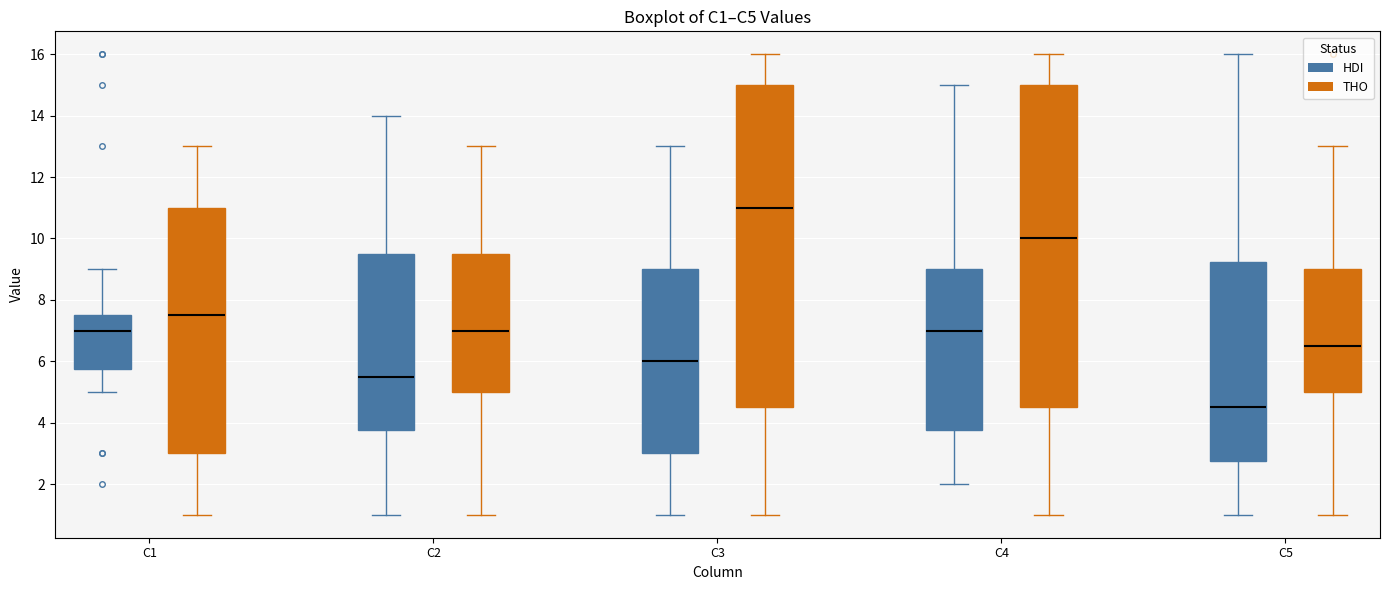

Which box's median line is the lowest?

C5 (HDI)